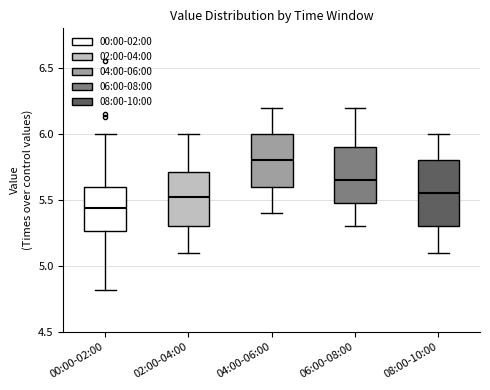

Reading left to right, read every box against the y-axis: the position of its median line, the range the box covers, and the ends of its whiskers. The values are not printed on the chart, so give them approximately, as read against the axis.

00:00-02:00: median 5.45, box 5.25 to 5.60, whiskers 4.80 to 6.00
02:00-04:00: median 5.55, box 5.30 to 5.70, whiskers 5.10 to 6.00
04:00-06:00: median 5.80, box 5.60 to 6.00, whiskers 5.40 to 6.20
06:00-08:00: median 5.65, box 5.50 to 5.90, whiskers 5.30 to 6.20
08:00-10:00: median 5.55, box 5.30 to 5.80, whiskers 5.10 to 6.00